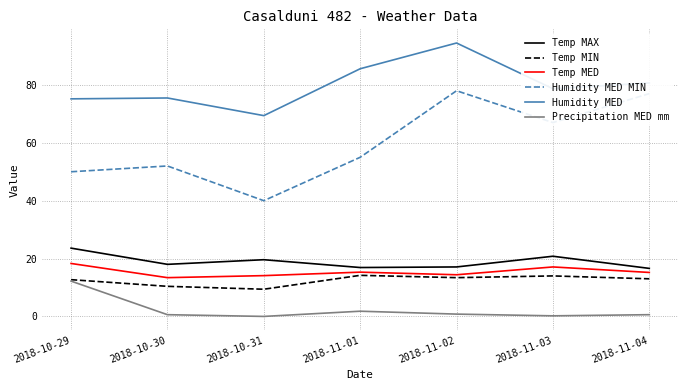

True or false: Humidity MED and Precipitation MED mm cross at least once.

False